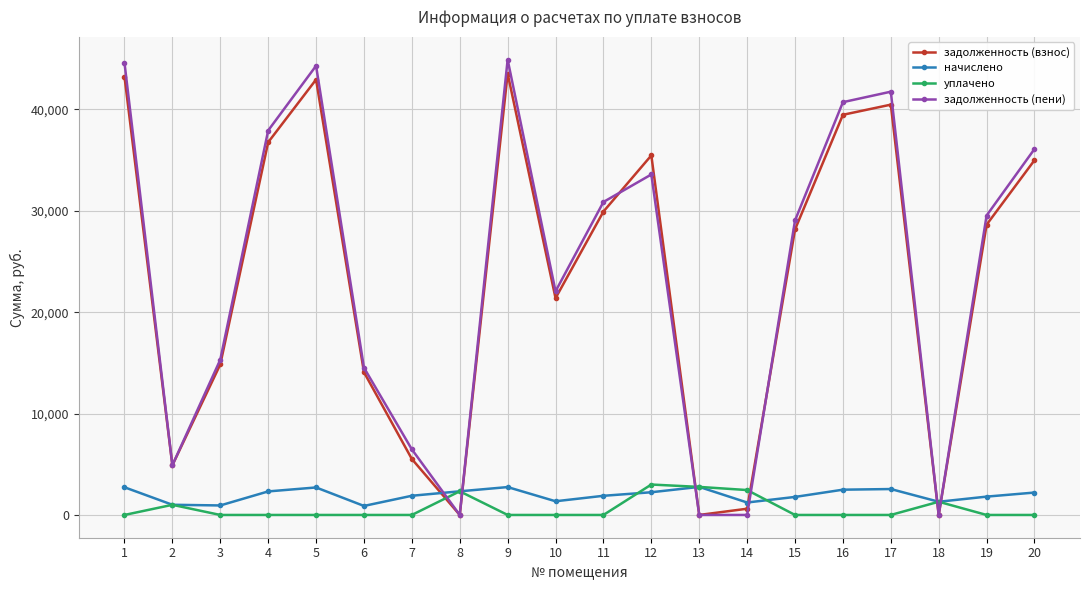

Is it true that начислено equals 1302.0 at 18?

True